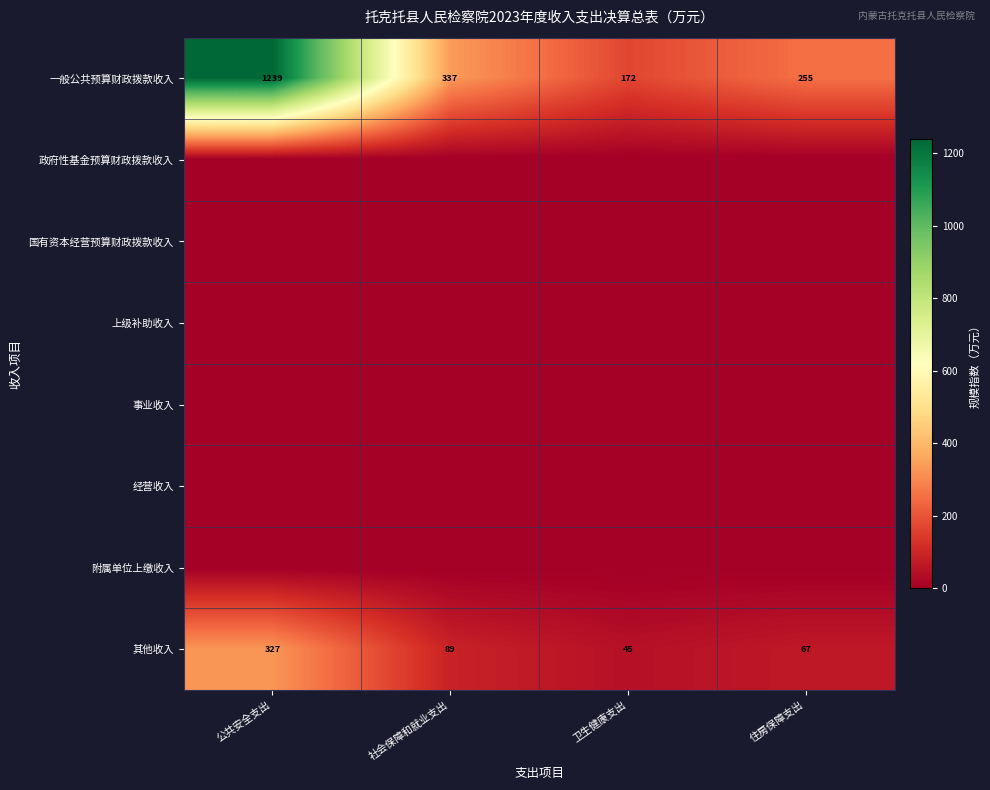

How many categories are shown in the chart?

4